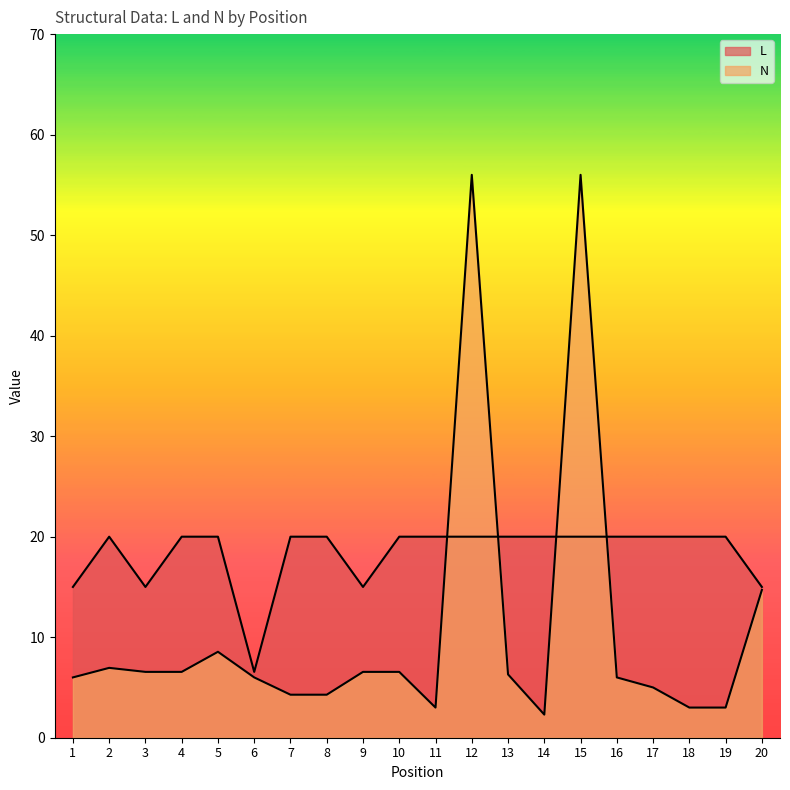

What is the average value of the N series?

10.9